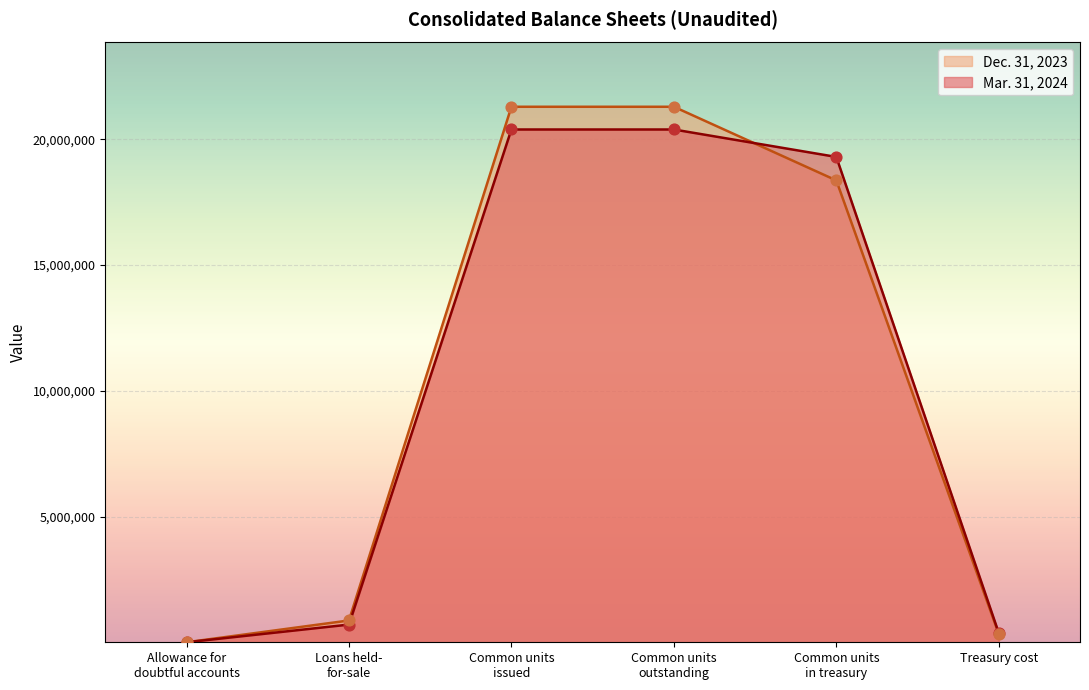

Is the value of Dec. 31, 2023 at Loans held-
for-sale greater than the value of Mar. 31, 2024 at Common units
issued?

No